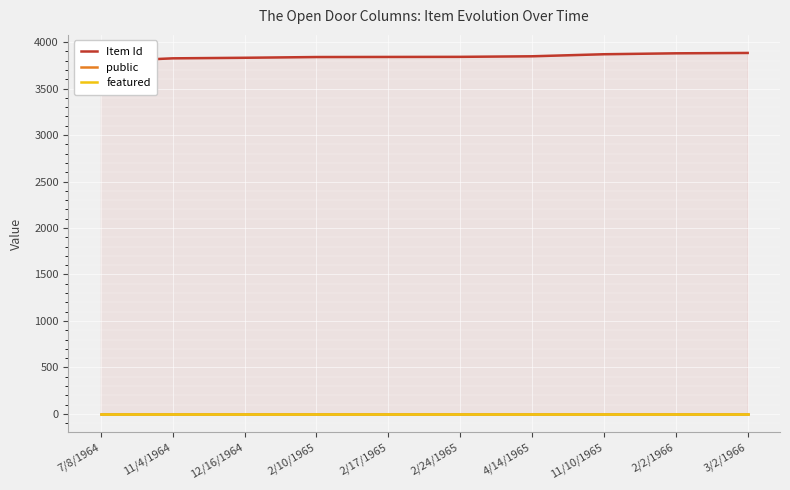

How many series are shown in this chart?

3